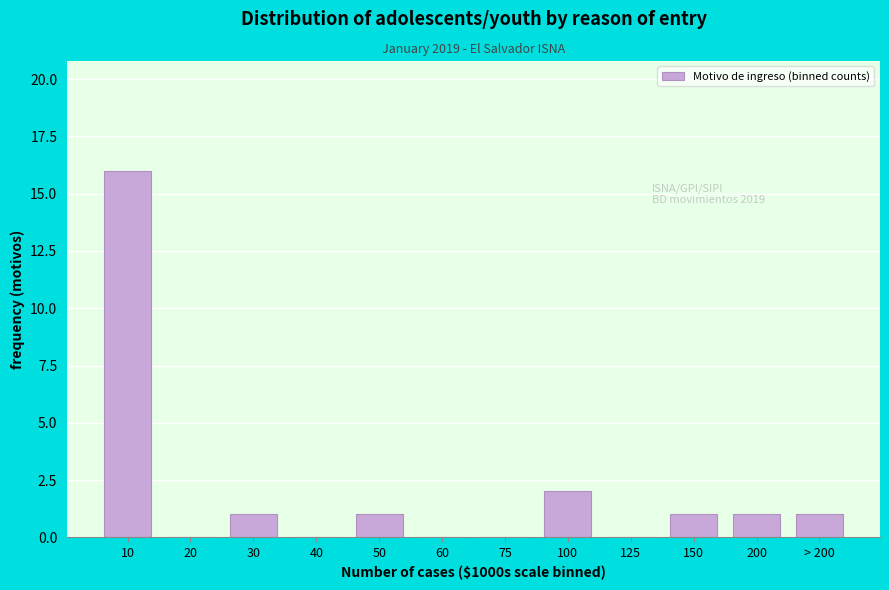

Reading left to right, extract all data points from this chart.

10=16	20=0	30=1	40=0	50=1	60=0	75=0	100=2	125=0	150=1	200=1	> 200=1